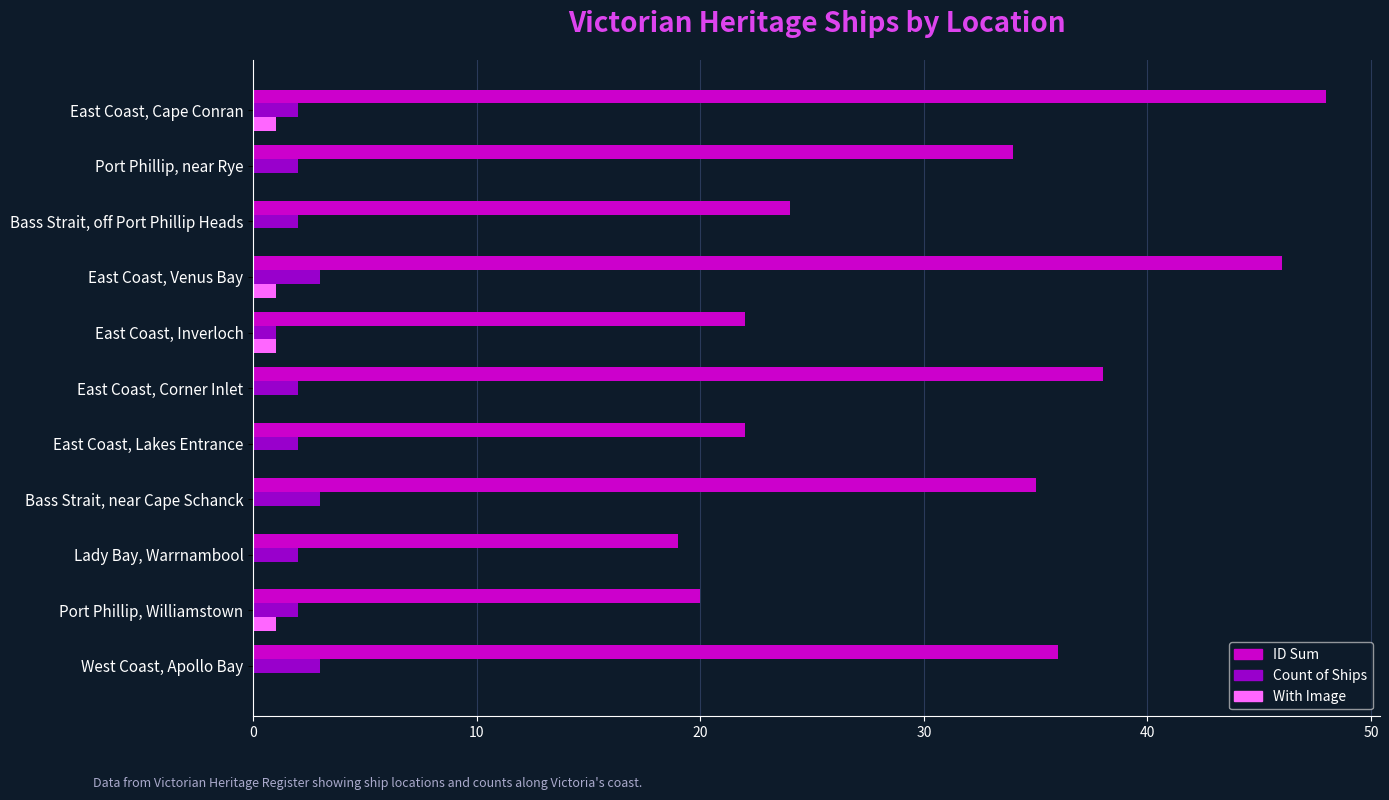

Which series changed the most between East Coast, Corner Inlet and East Coast, Inverloch?

ID Sum